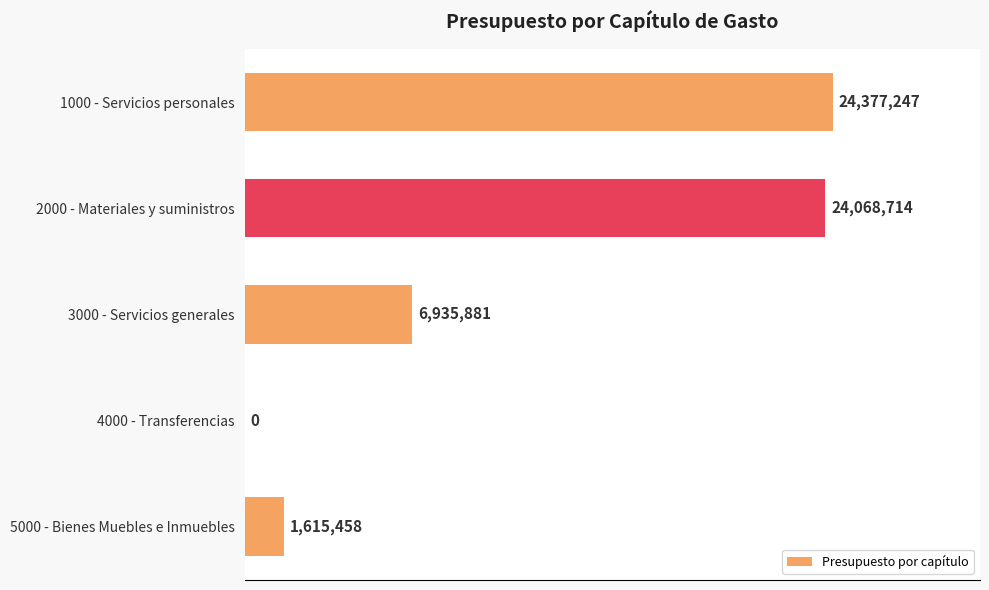

What is the average value?

11399460.0